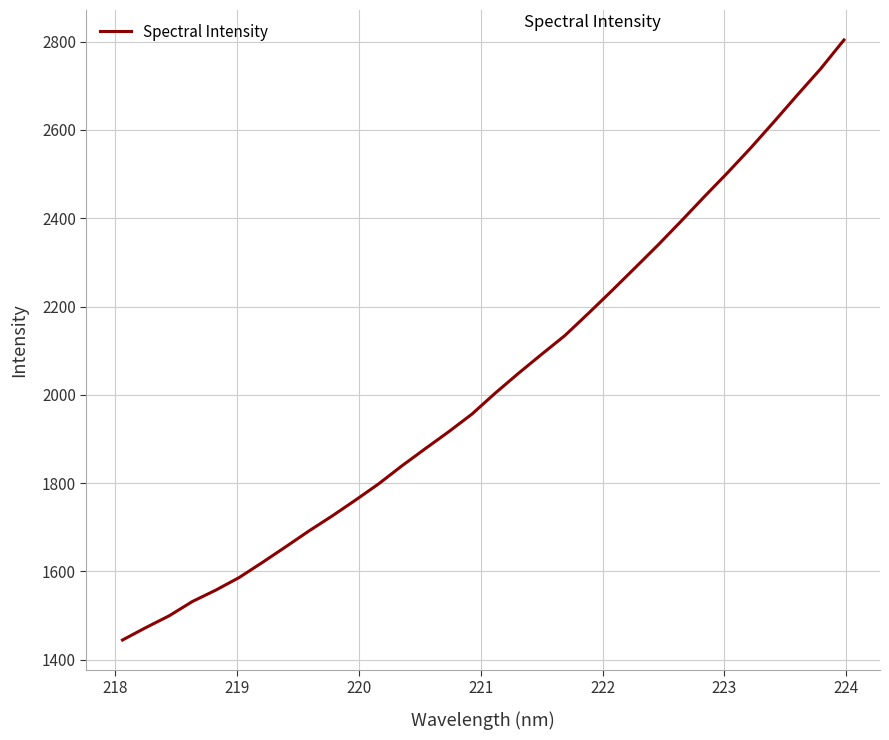

What is the minimum value shown in the chart?

1444.8